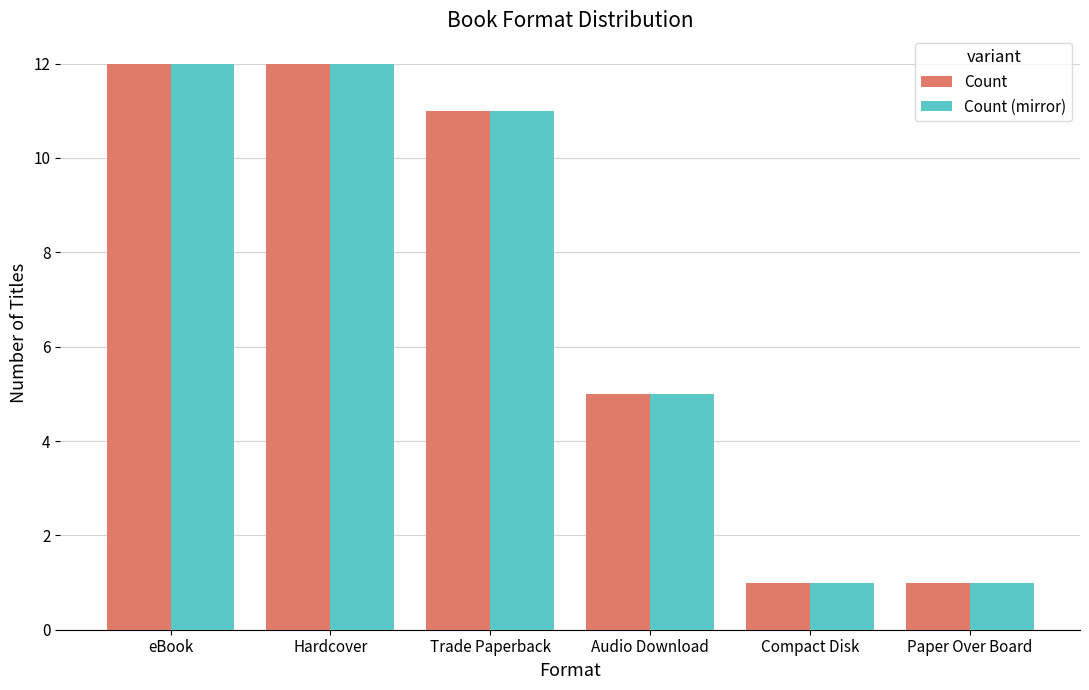

Does the chart contain any negative values?

No